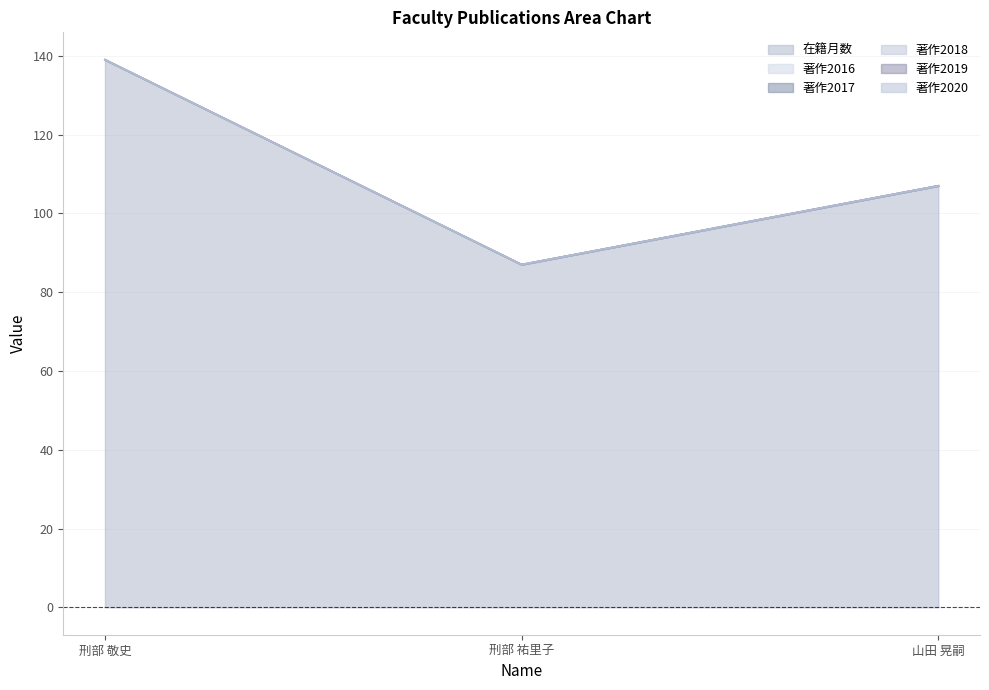

Does the chart have visible grid lines?

Yes